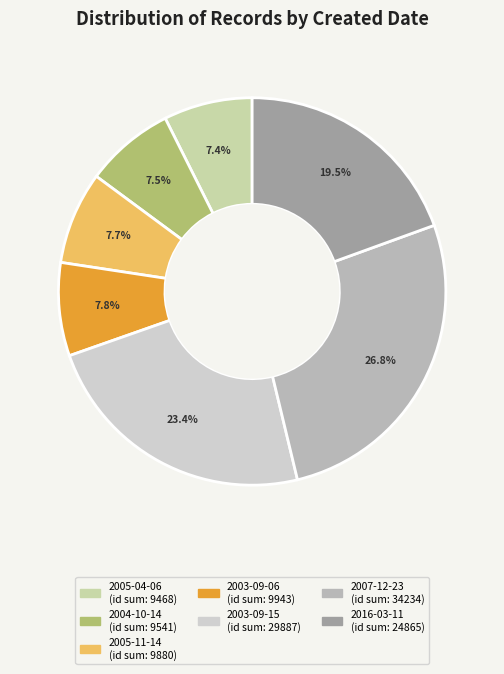

To the nearest percent, what is the average slice percentage?

14%